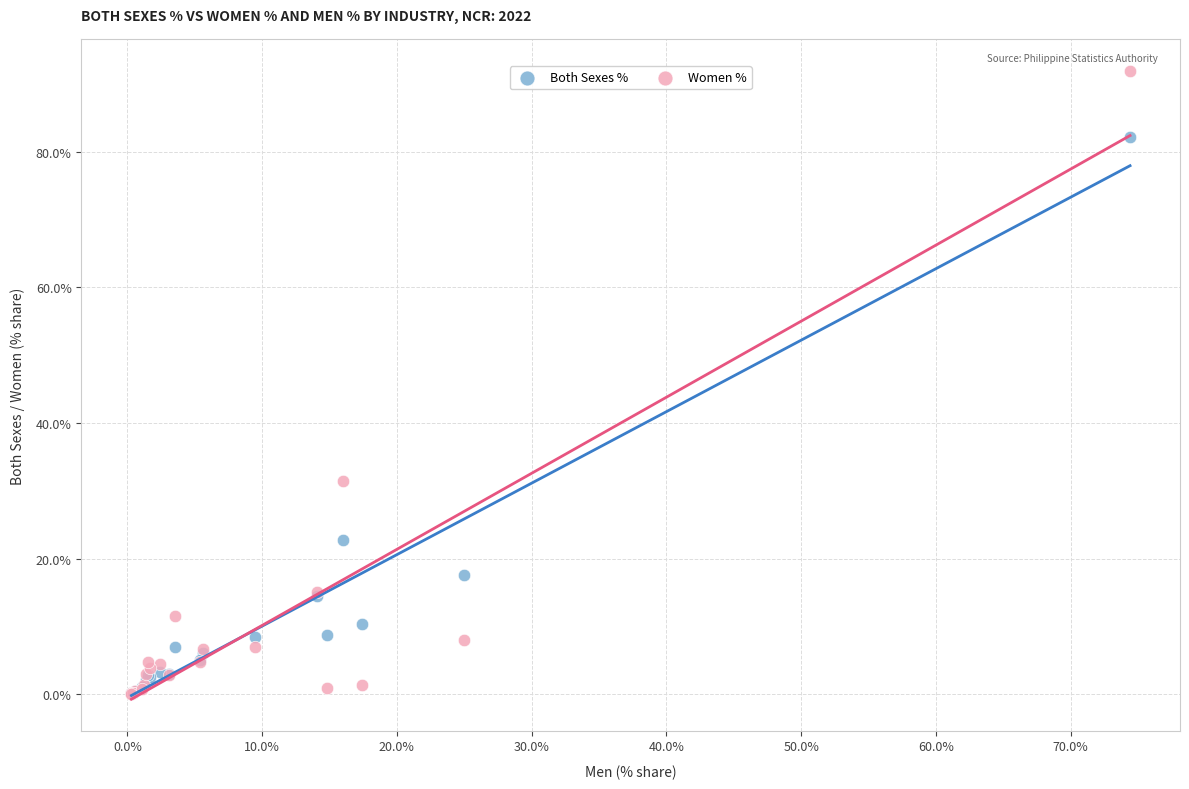

What are all the series names shown in the legend?

Both Sexes %, Women %